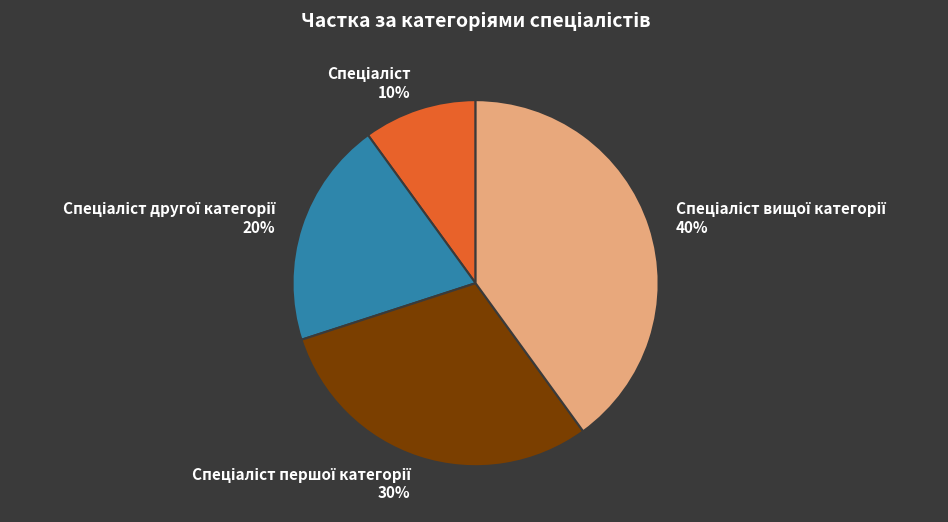

How many segments does this pie chart have?

4